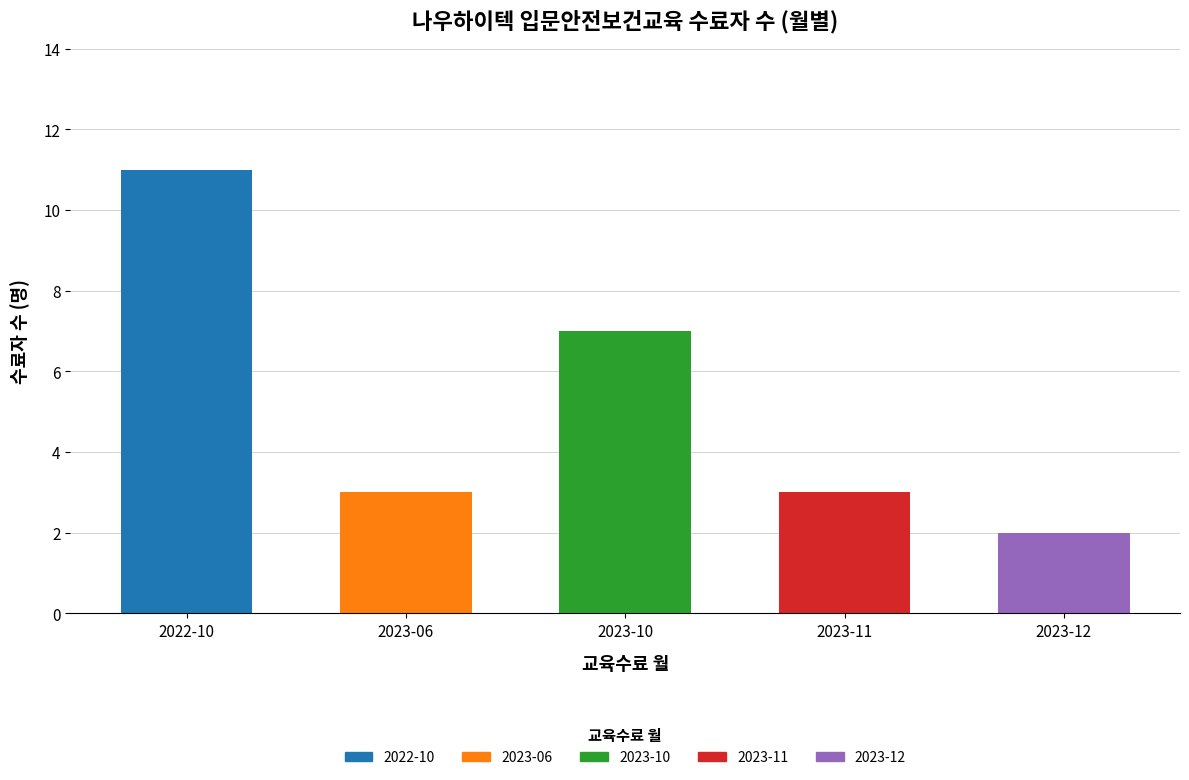

Reading right to left, what are all the values shown in this chart?

2	3	7	3	11